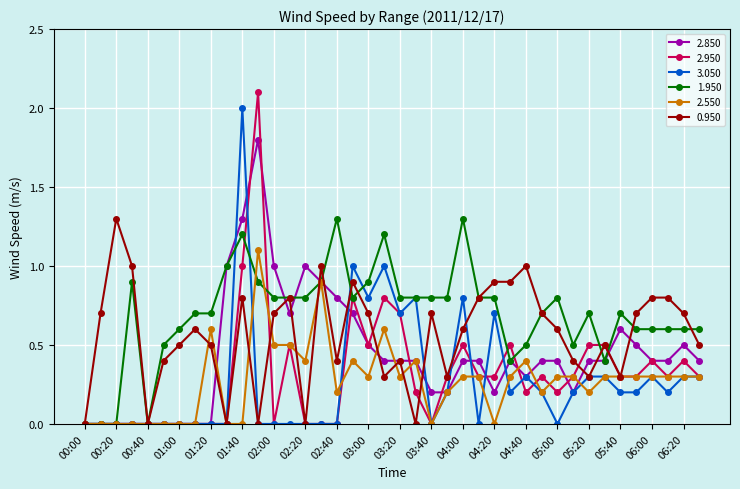

What is the highest value of the 2.950 series?

2.1